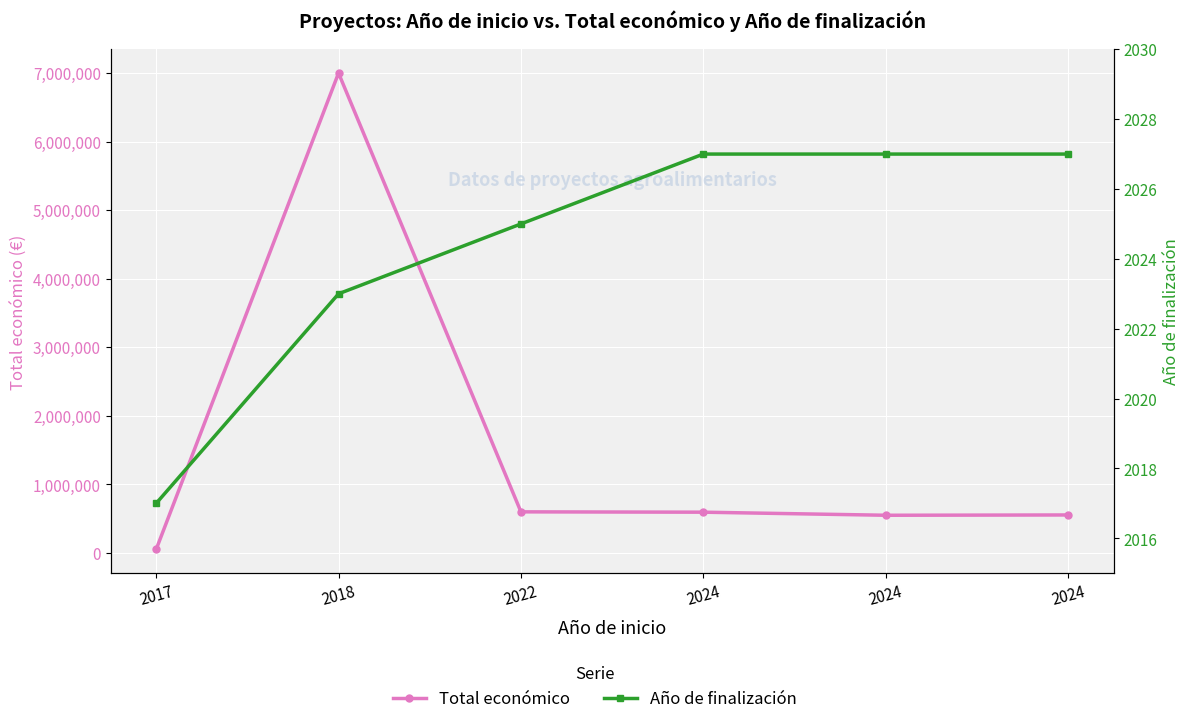

List the labels in order of Total económico value, smallest first.

2017, 2024, 2024, 2024, 2022, 2018